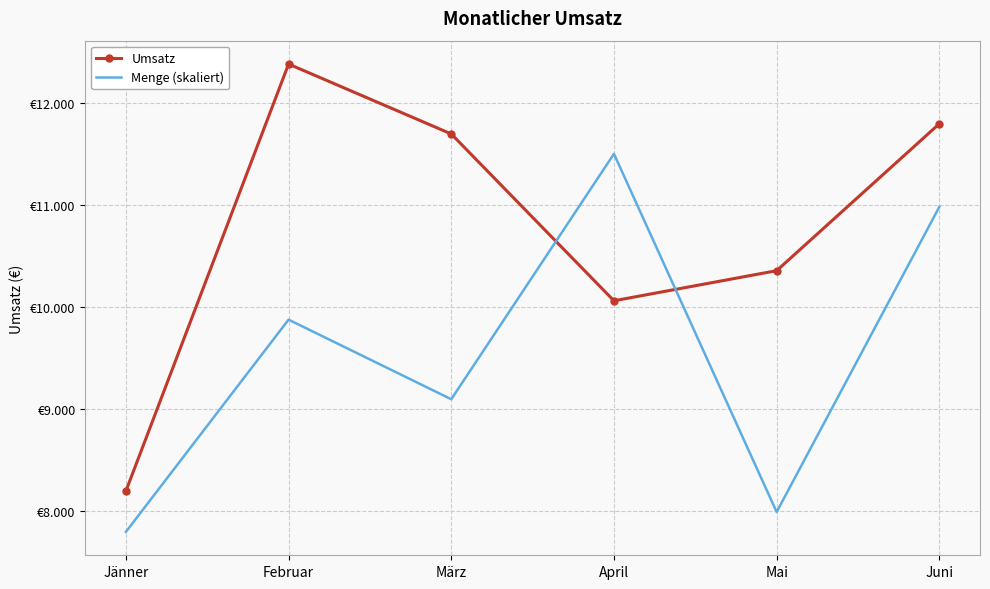

What is the difference between the Menge (skaliert) values at April and März?

2405